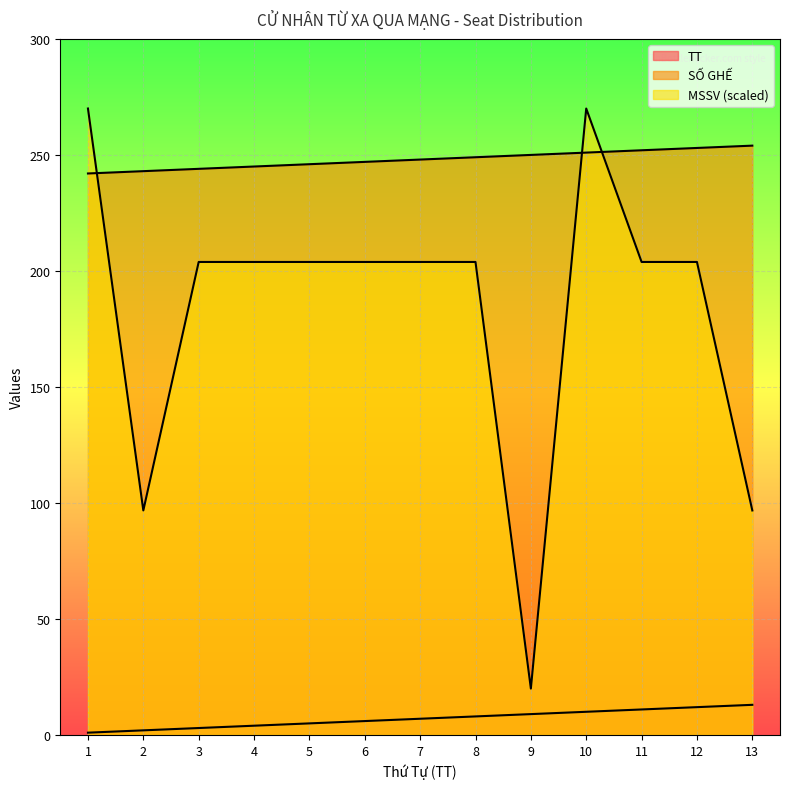

What is the approximate value of SỐ GHẾ at 5?

246.0